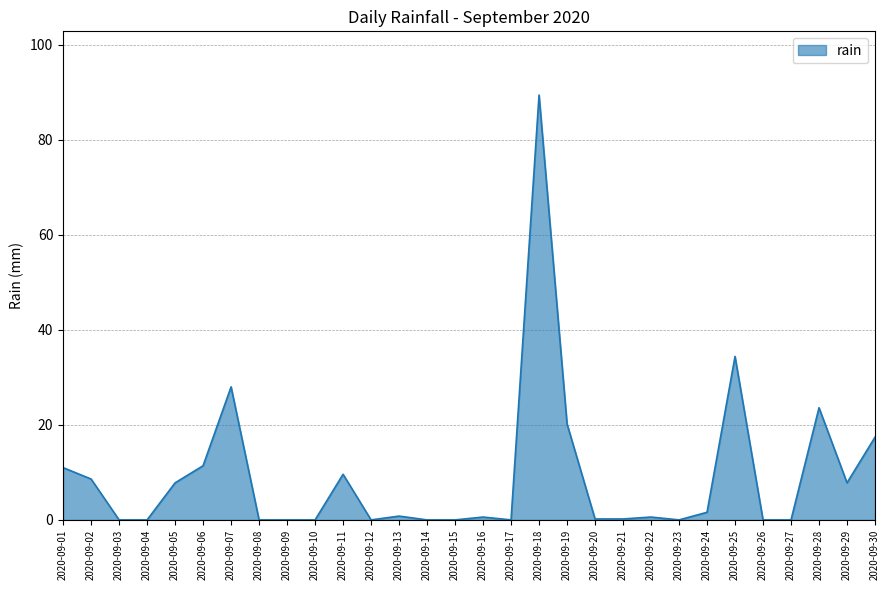

Is it true that the value at 2020-09-12 is 34.7?

False